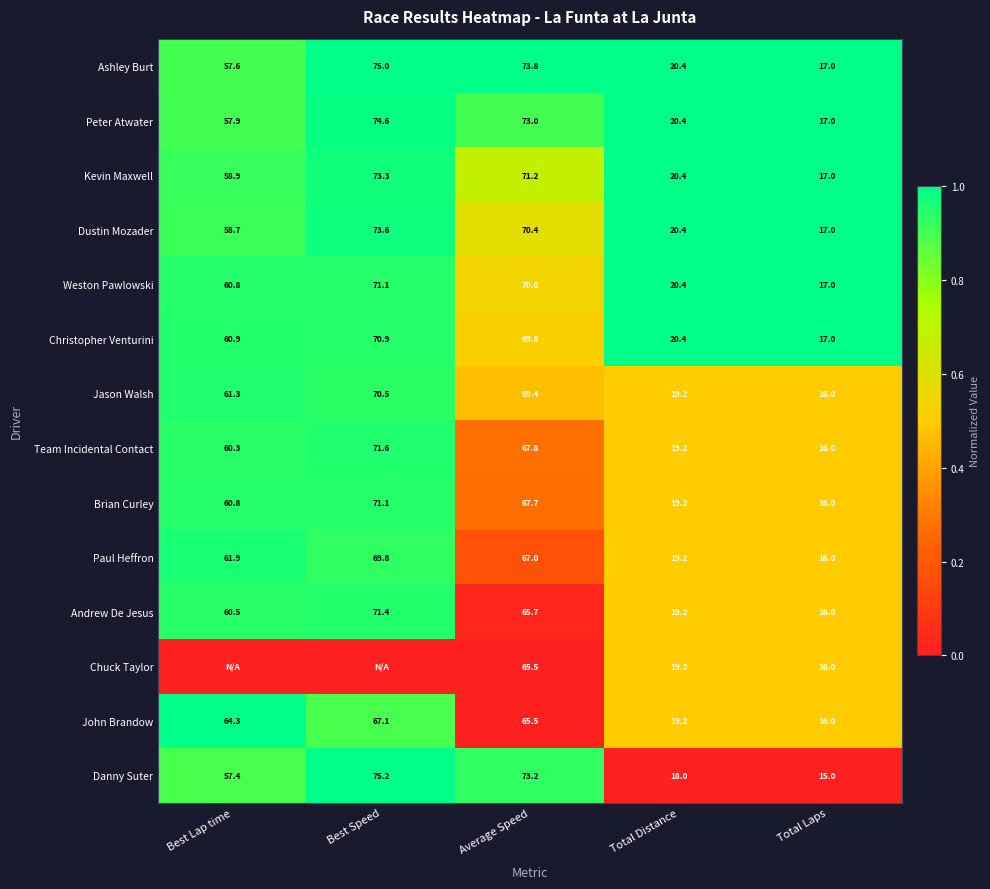

What is the spread (max minus min) of values at Total Laps?

2.0